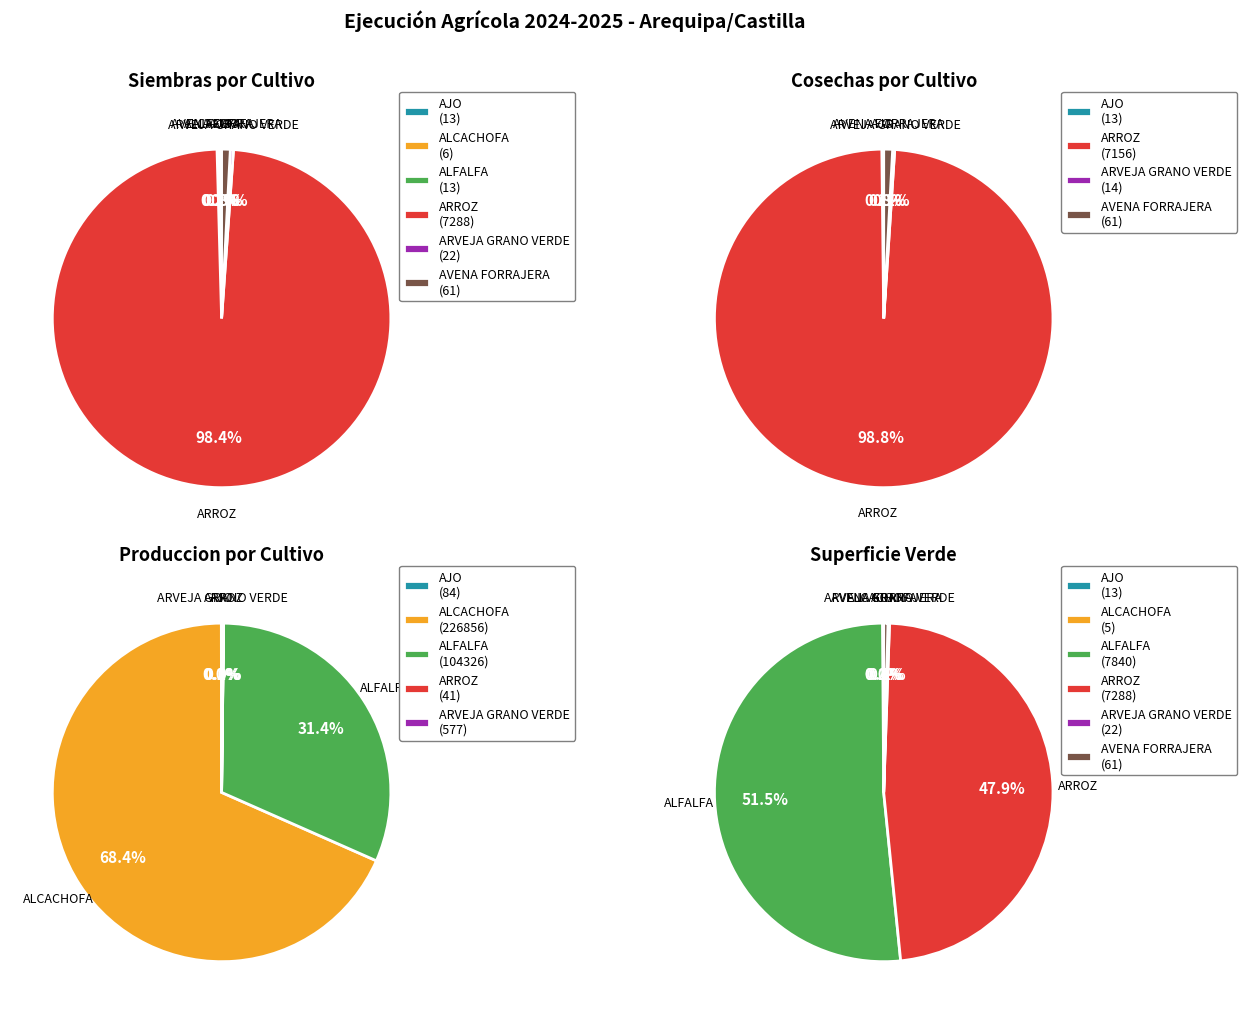

The ALCACHOFA slice represents 0% of the pie. True or false?

True